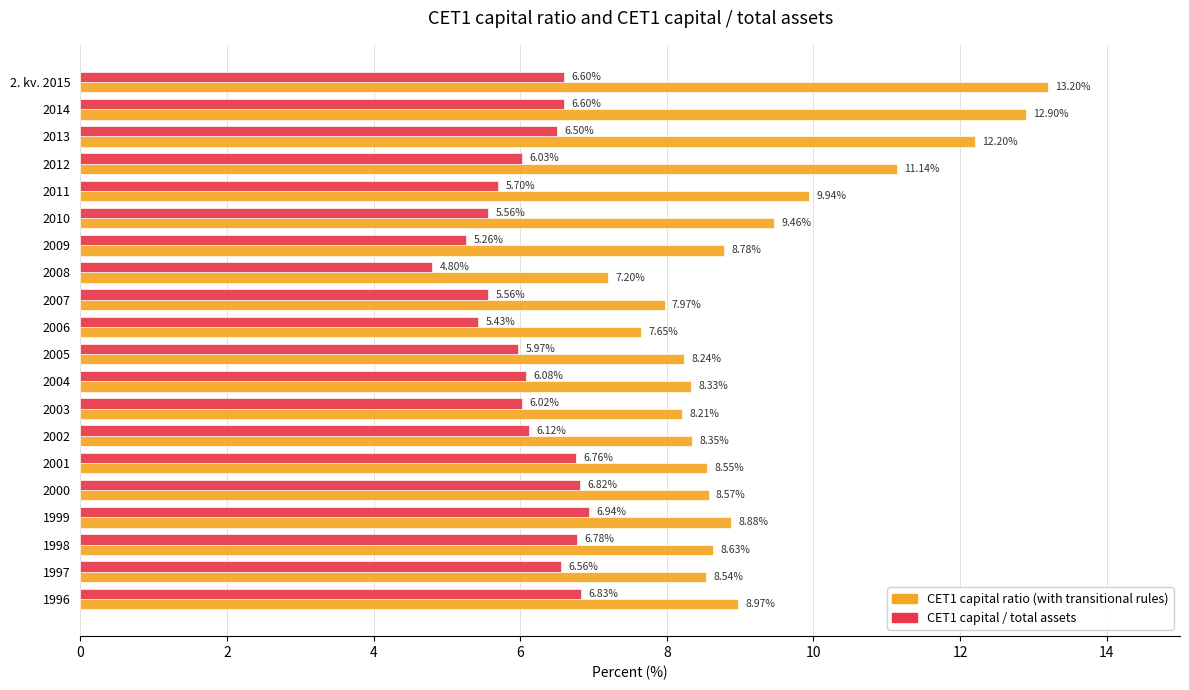

What is the difference between the maximum and second lowest values in the CET1 capital / total assets series?

1.7